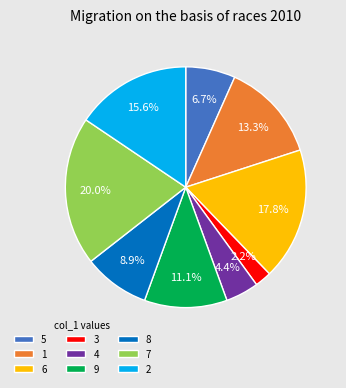

Which slice is the largest?

7